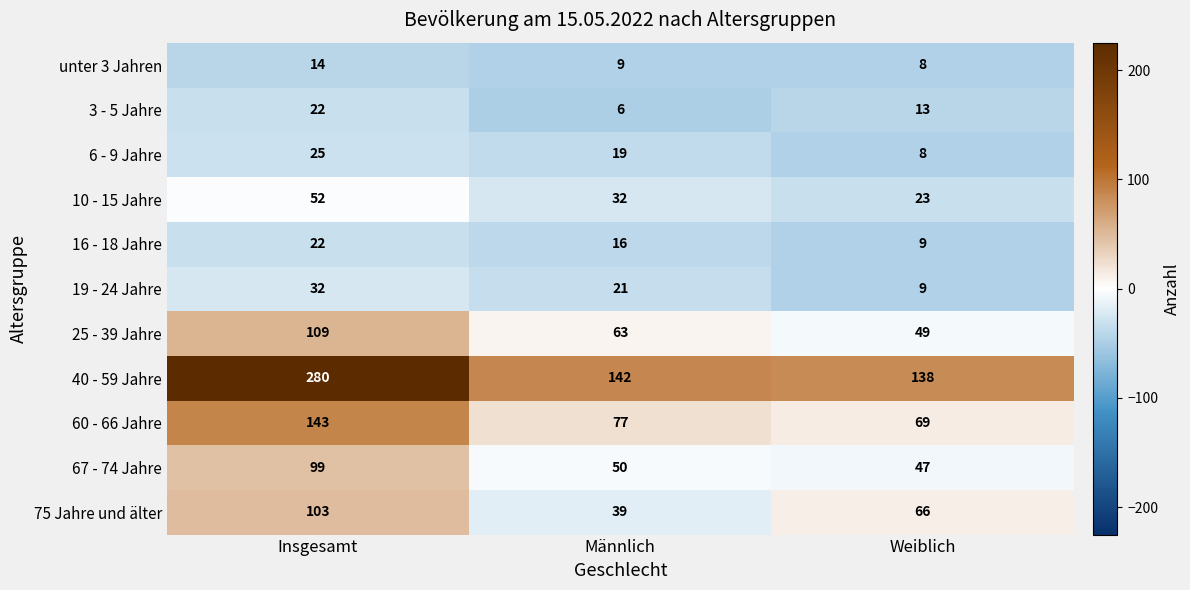

At which label does 16 - 18 Jahre reach its minimum?

Weiblich